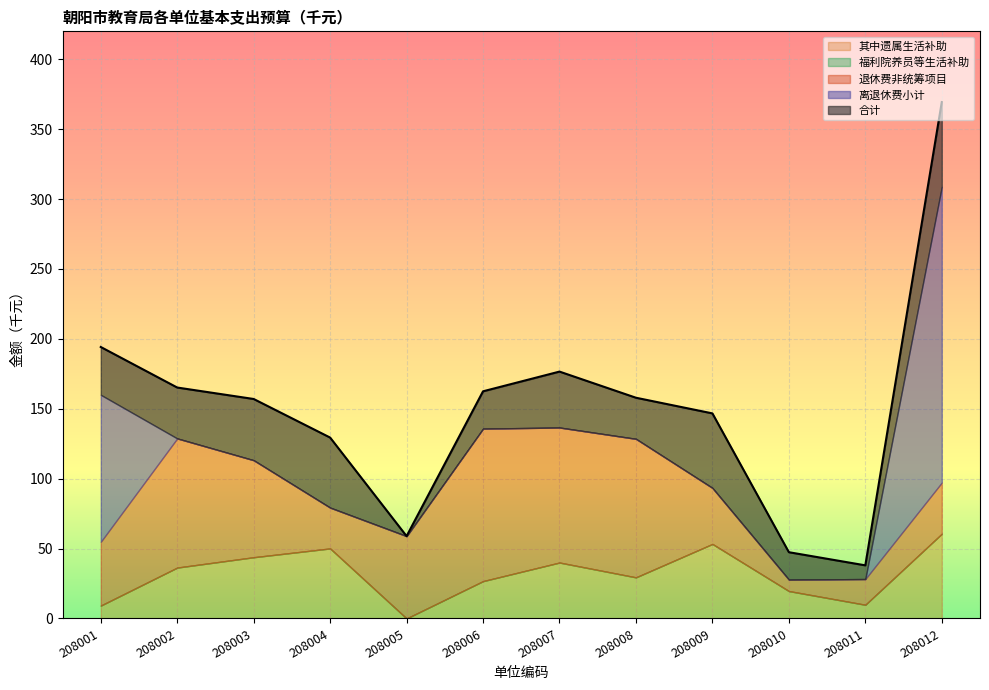

Where is the first local minimum for 离退休费小计?

208005